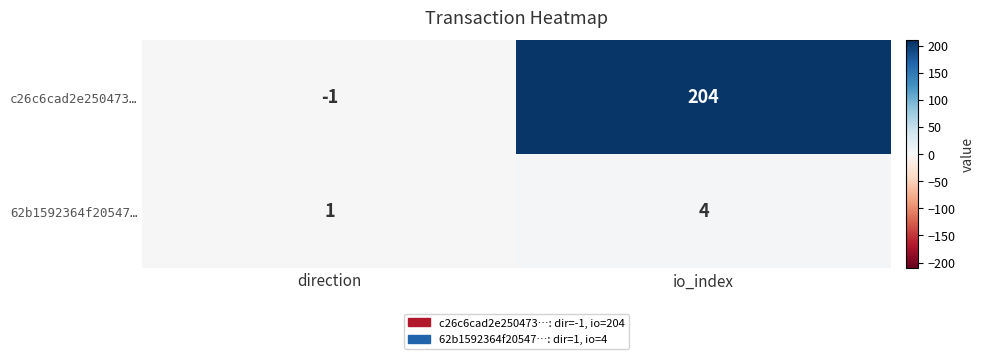

Which category has the lowest value in the c26c6cad2e250473… series?

direction